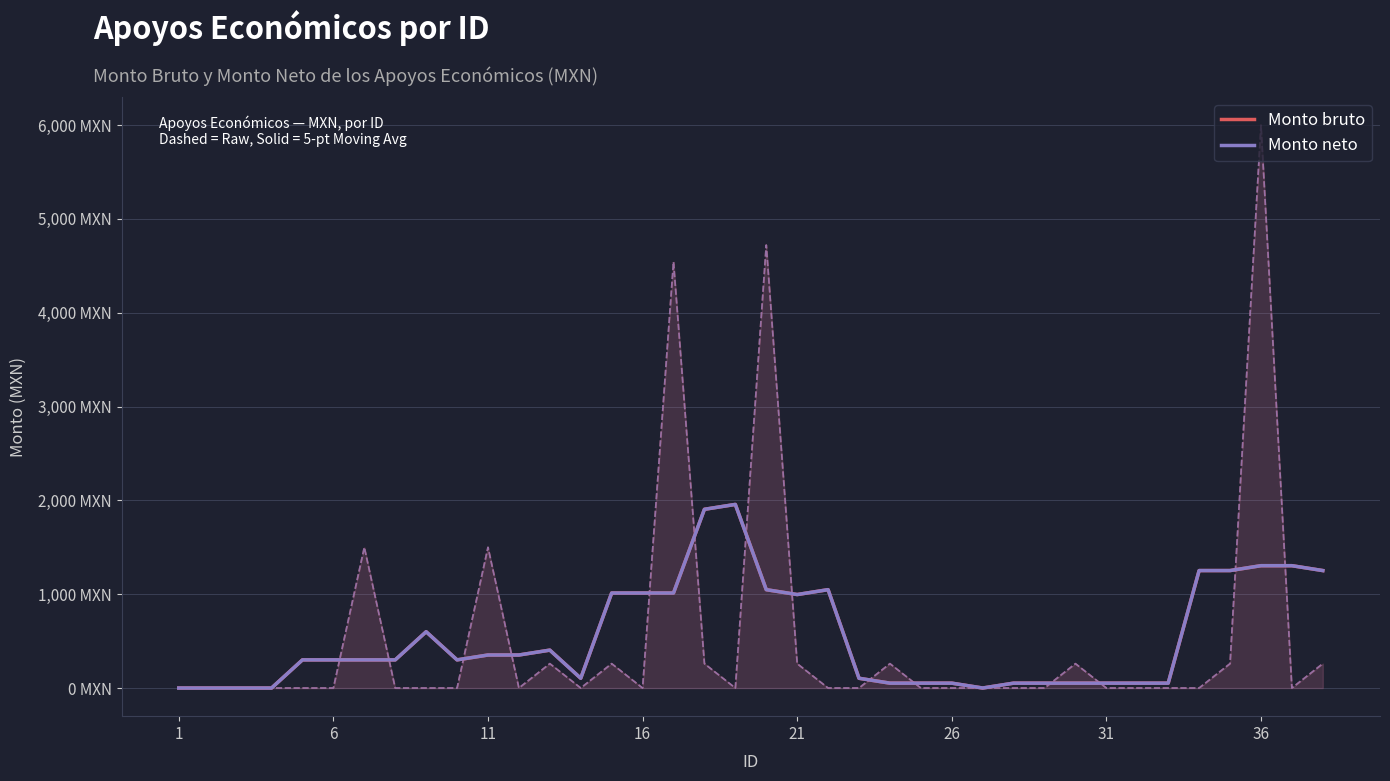

Count the number of categories in the chart.

38